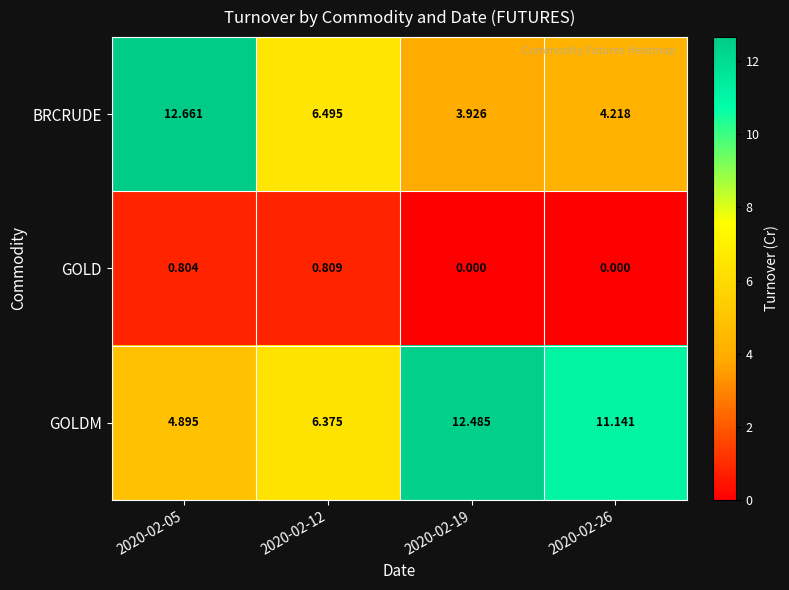

Which series has the largest total across all categories?

GOLDM